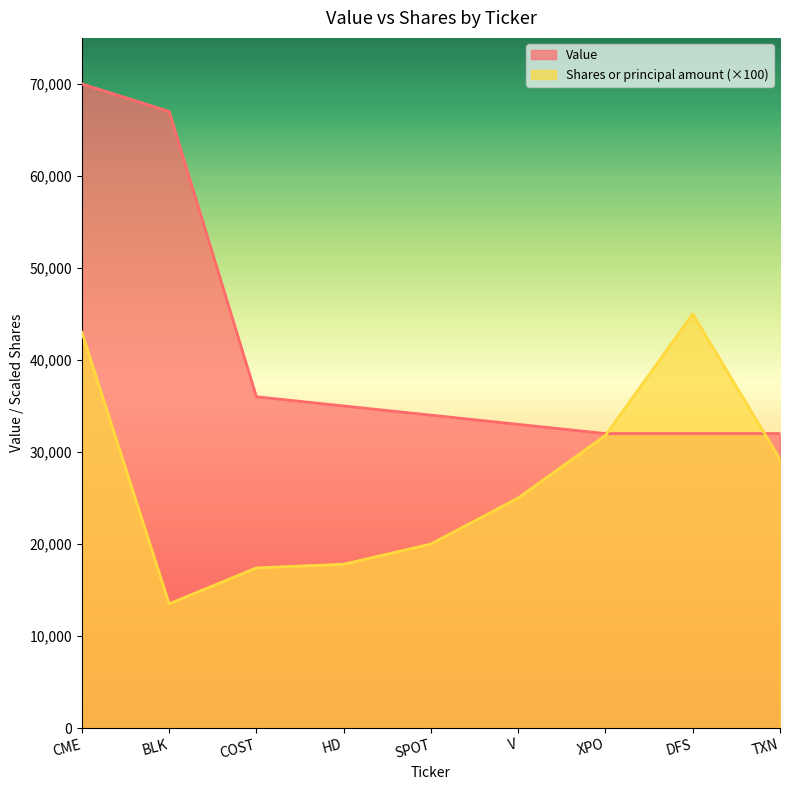

The Shares or principal amount series shows 13387 at CME. True or false?

False